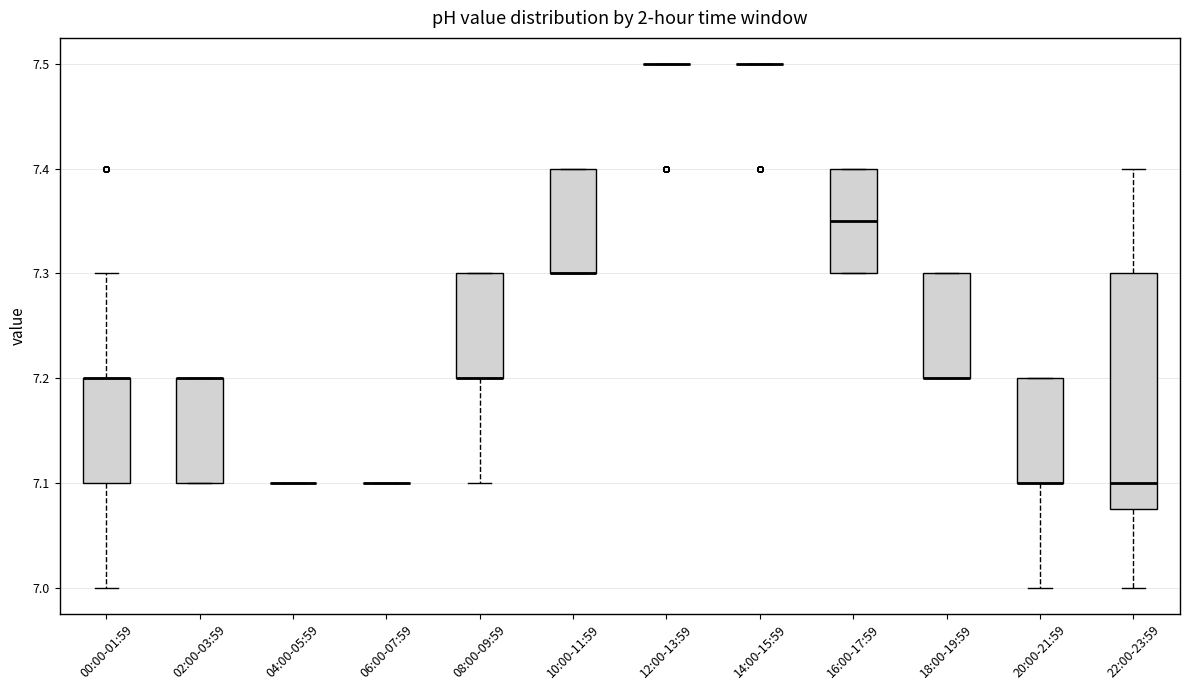

Reading left to right, transcribe this box plot: for each box, give where its median line is, the range the box spans, and where its two whiskers end, as read against the y-axis. The values are not printed on the chart, so give them approximately, as read against the axis.

00:00-01:59: median 7.20 (drawn on the box's upper edge), box 7.10 to 7.20, whiskers 7.00 to 7.30
02:00-03:59: median 7.20 (drawn on the box's upper edge), box 7.10 to 7.20, whiskers 7.10 to 7.20
04:00-05:59: box collapsed to a line at 7.10, whiskers 7.10 to 7.10
06:00-07:59: box collapsed to a line at 7.10, whiskers 7.10 to 7.10
08:00-09:59: median 7.20 (drawn on the box's lower edge), box 7.20 to 7.30, whiskers 7.10 to 7.30
10:00-11:59: median 7.30 (drawn on the box's lower edge), box 7.30 to 7.40, whiskers 7.30 to 7.40
12:00-13:59: box collapsed to a line at 7.50, whiskers 7.50 to 7.50
14:00-15:59: box collapsed to a line at 7.50, whiskers 7.50 to 7.50
16:00-17:59: median 7.35, box 7.30 to 7.40, whiskers 7.30 to 7.40
18:00-19:59: median 7.20 (drawn on the box's lower edge), box 7.20 to 7.30, whiskers 7.20 to 7.30
20:00-21:59: median 7.10 (drawn on the box's lower edge), box 7.10 to 7.20, whiskers 7.00 to 7.20
22:00-23:59: median 7.10, box 7.08 to 7.30, whiskers 7.00 to 7.40